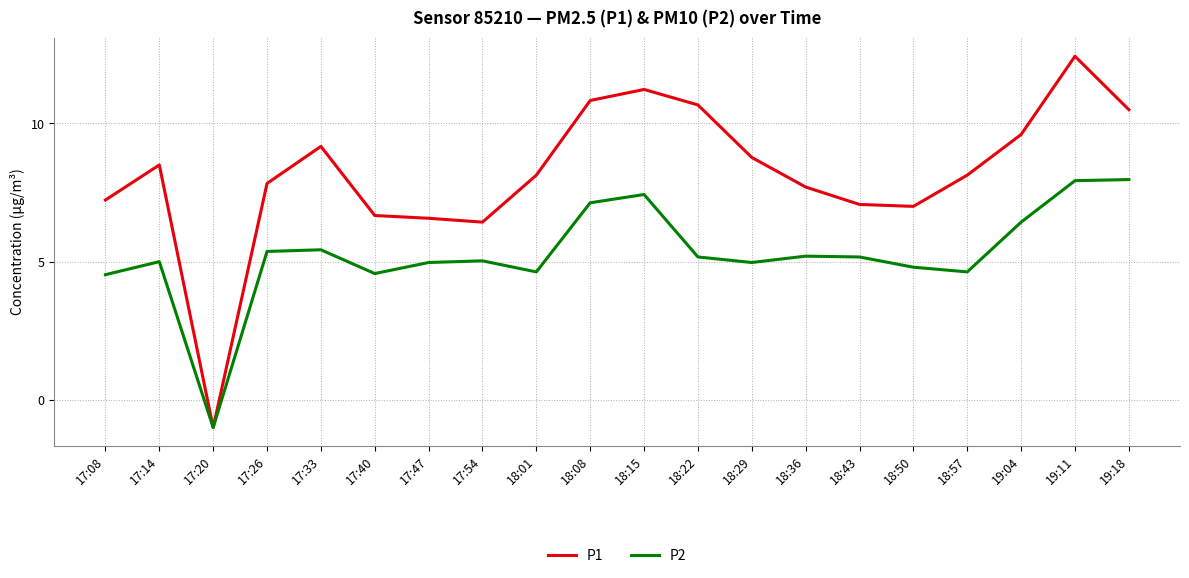

Does the chart have visible grid lines?

Yes